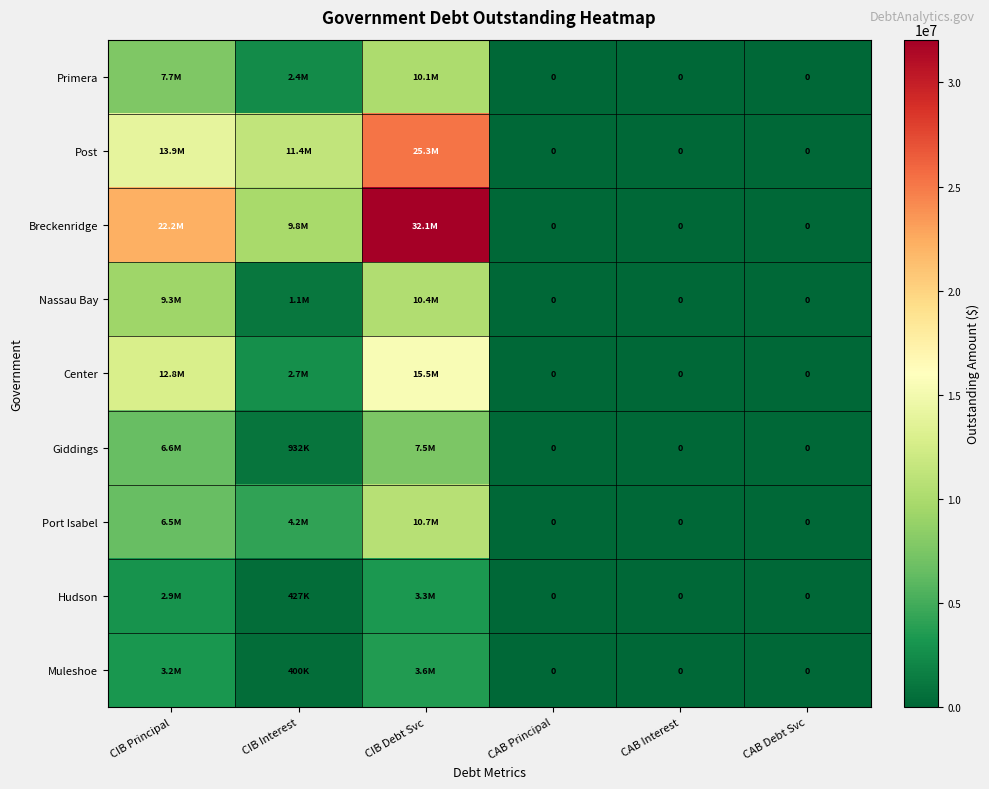

Which series has the widest spread of values?

Breckenridge